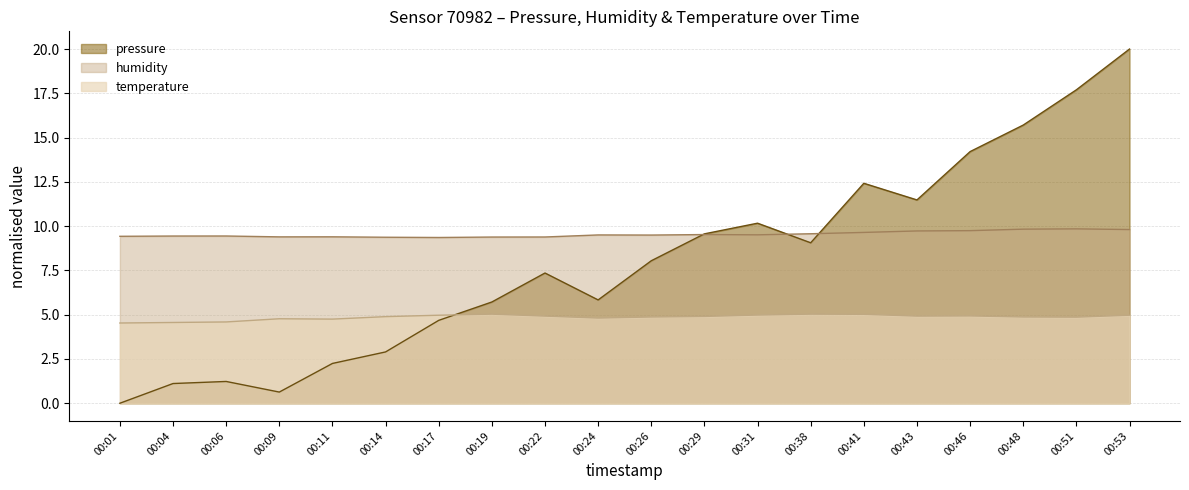

Which series has the widest spread of values?

pressure